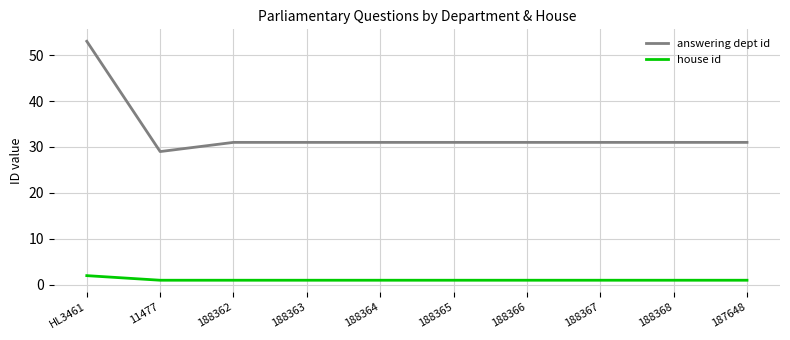

Rank the series by their average value, from highest to lowest.

answering dept id, house id